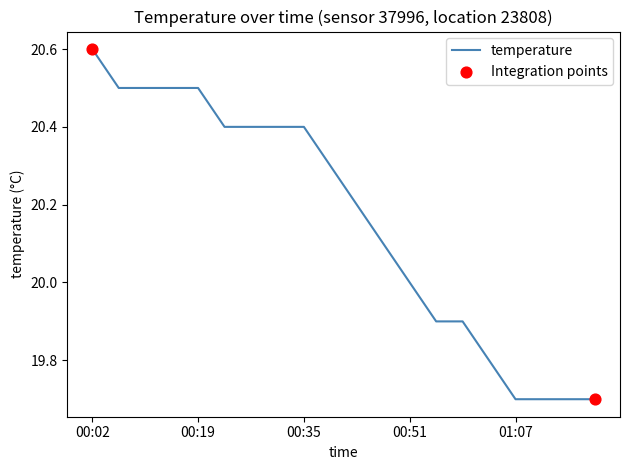

What is the difference between the maximum and minimum values?

0.9